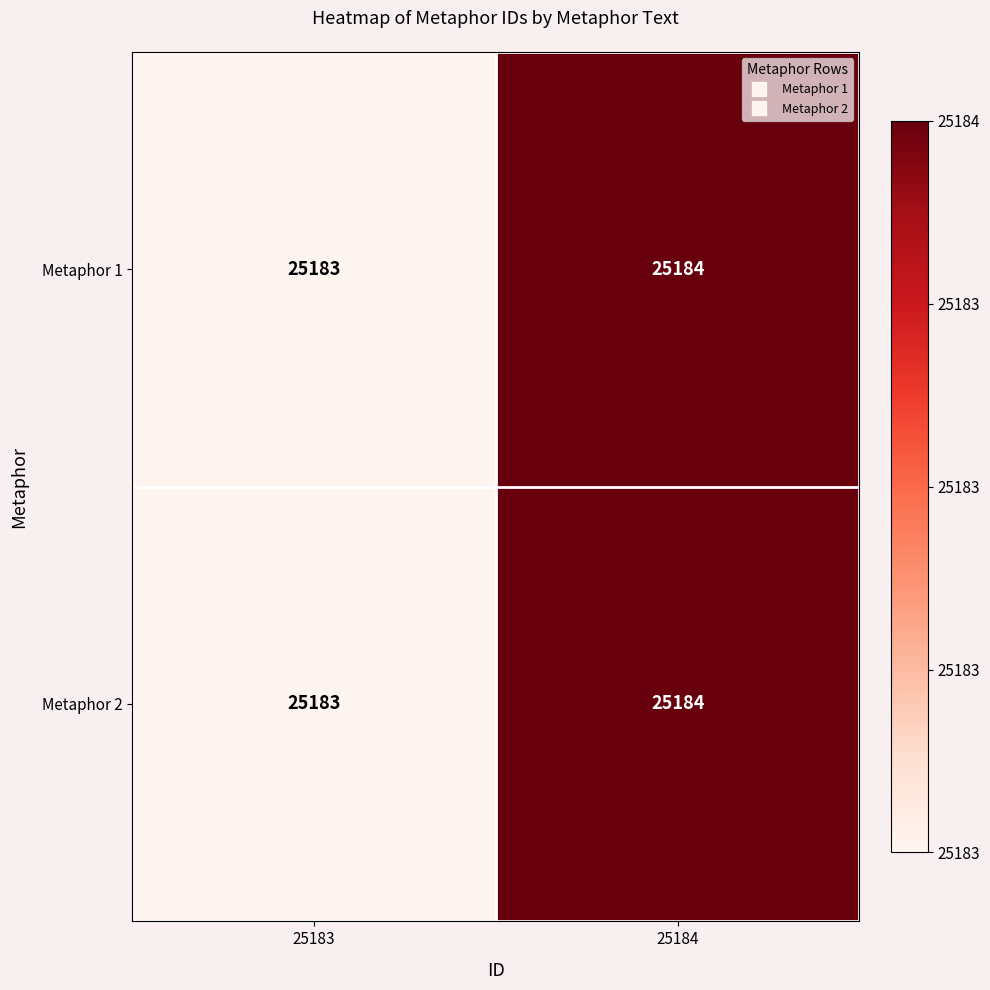

At which category is the sum across all series the highest?

25184